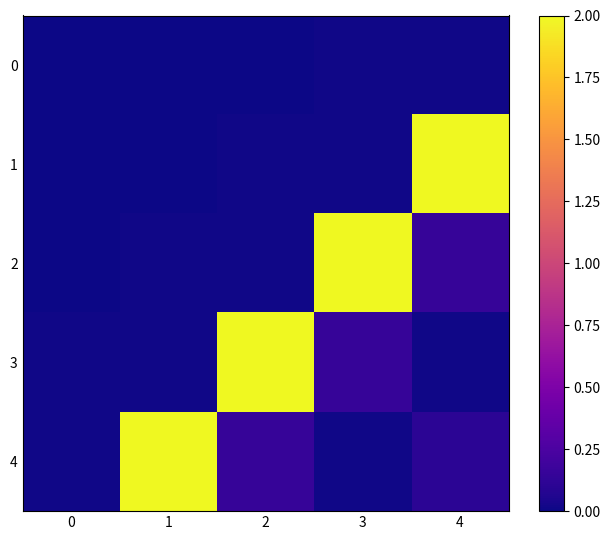

How many data points does each series have?

5